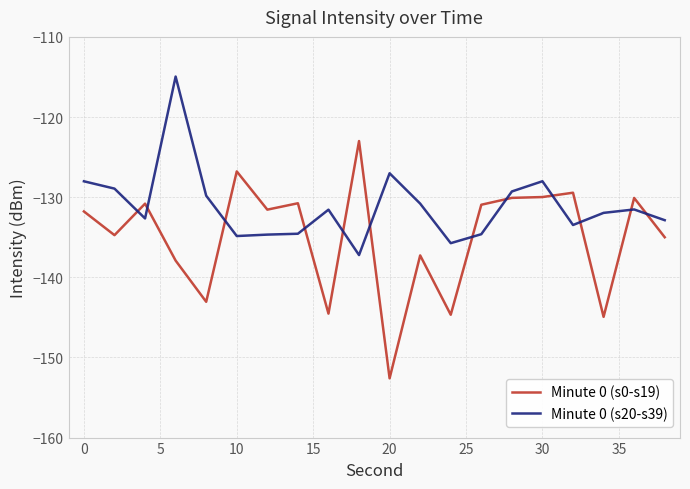

Rank the series by their maximum value, from highest to lowest.

Minute 0 (s20-s39), Minute 0 (s0-s19)